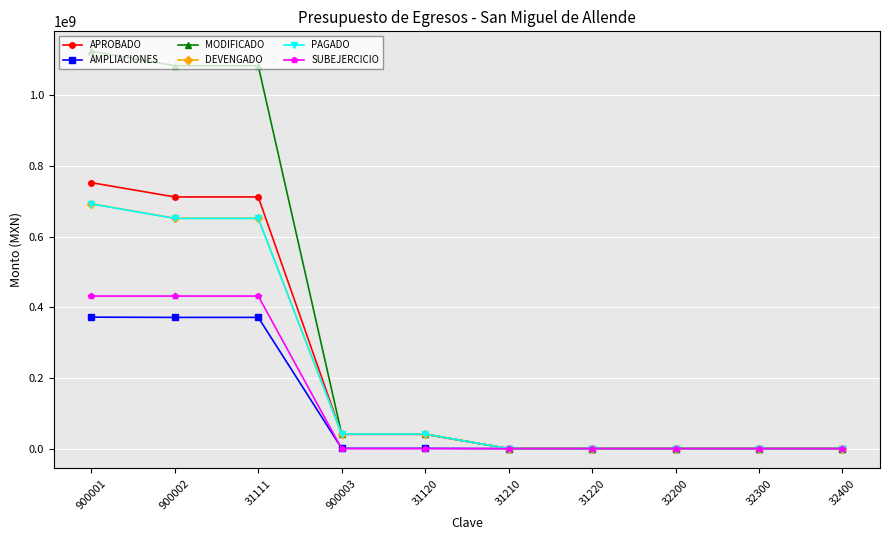

What is the label of the 8th point from the right?

31111